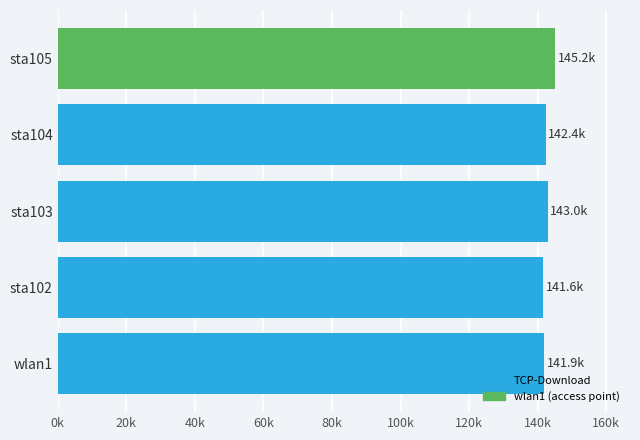

Does the chart contain any negative values?

No